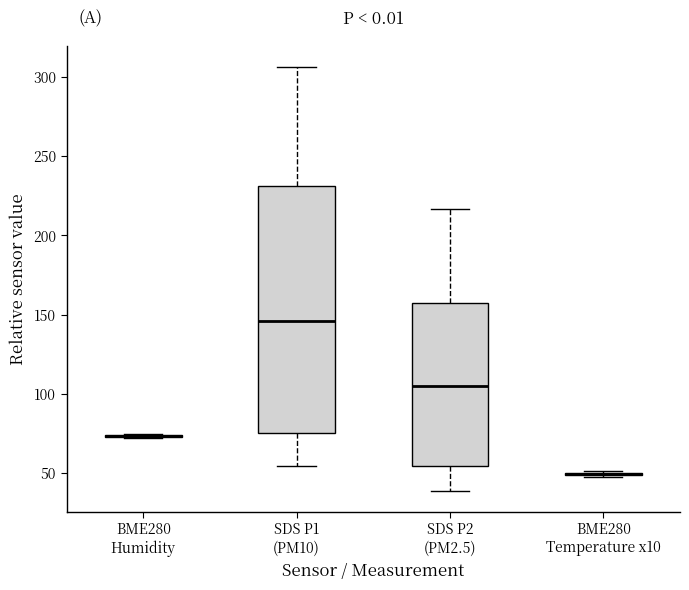

Reading left to right, transcribe this box plot: for each box, give where its median line is, the range the box spans, and where its two whiskers end, as read against the y-axis. The values are not printed on the chart, so give them approximately, as read against the axis.

BME280 Humidity: box collapsed to a line at 75, whiskers 70 to 75
SDS P1 (PM10): median 145, box 75 to 230, whiskers 55 to 305
SDS P2 (PM2.5): median 105, box 55 to 155, whiskers 40 to 215
BME280 Temperature x10: box collapsed to a line at 50, whiskers 50 to 50